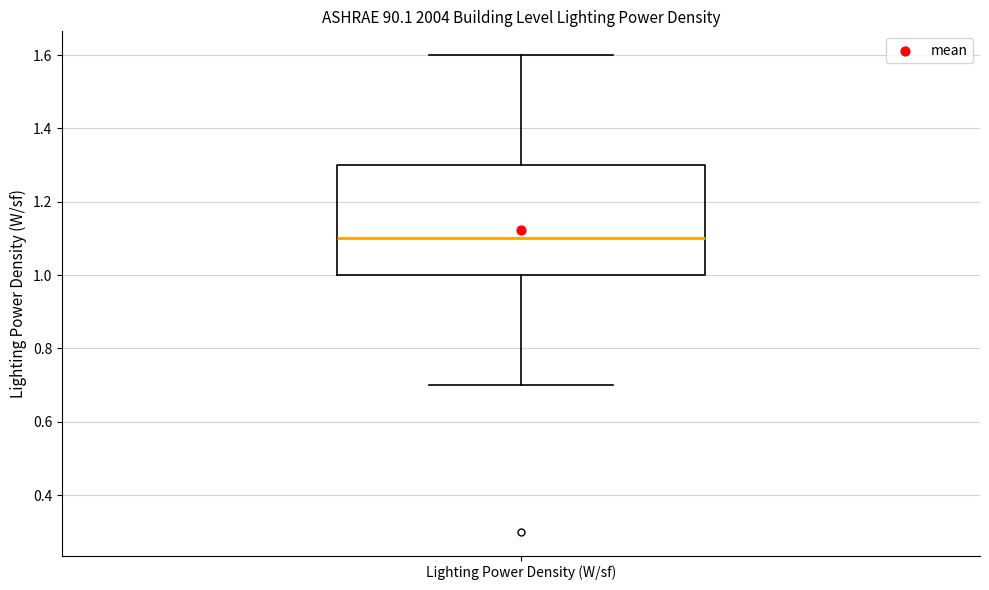

Where does the upper whisker of the box for Lighting Power Density (W/sf) end on the y-axis? The values are not printed on the chart, so give them approximately, as read against the axis.

1.6